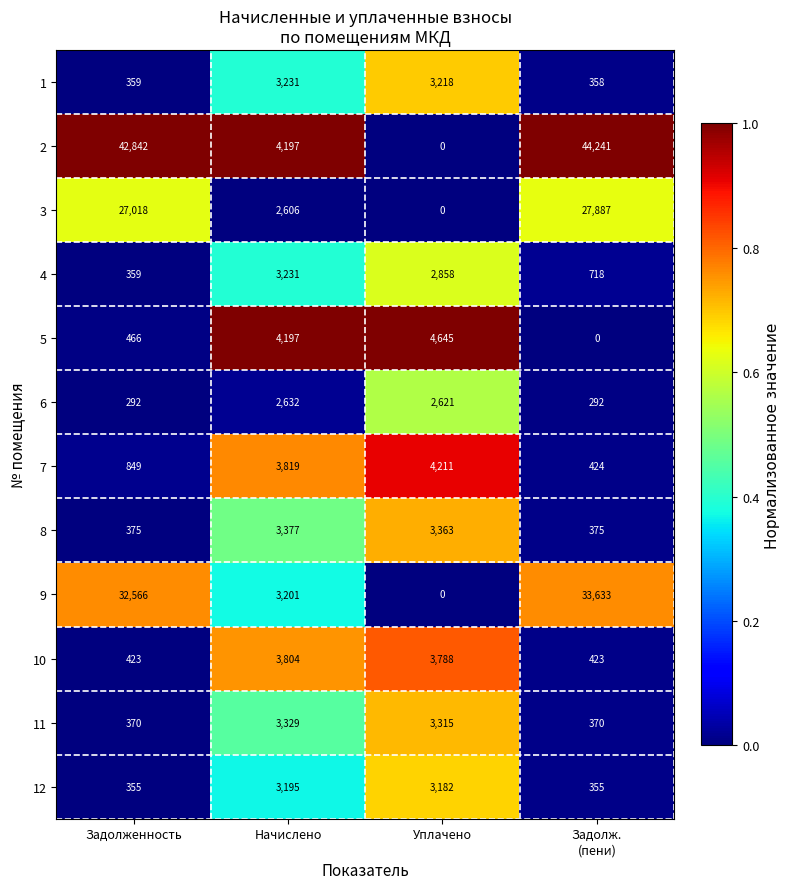

Is it true that 9 equals 0 at Уплачено?

True